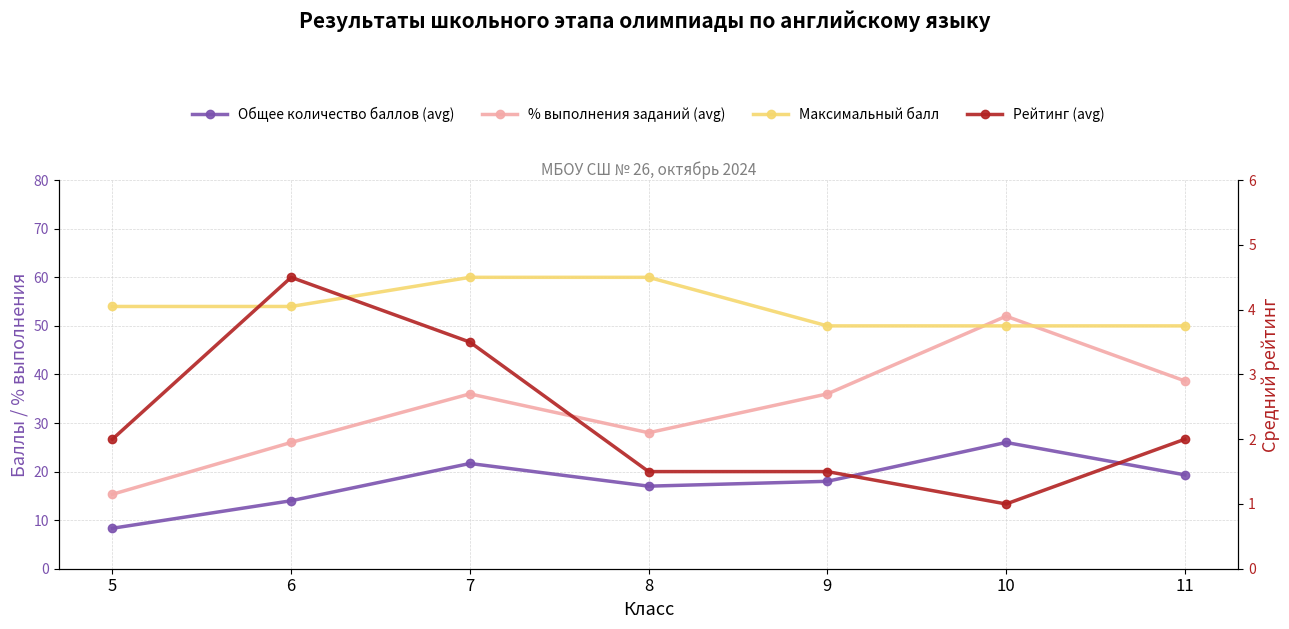

At which label does Максимальный балл first exceed 54?

7